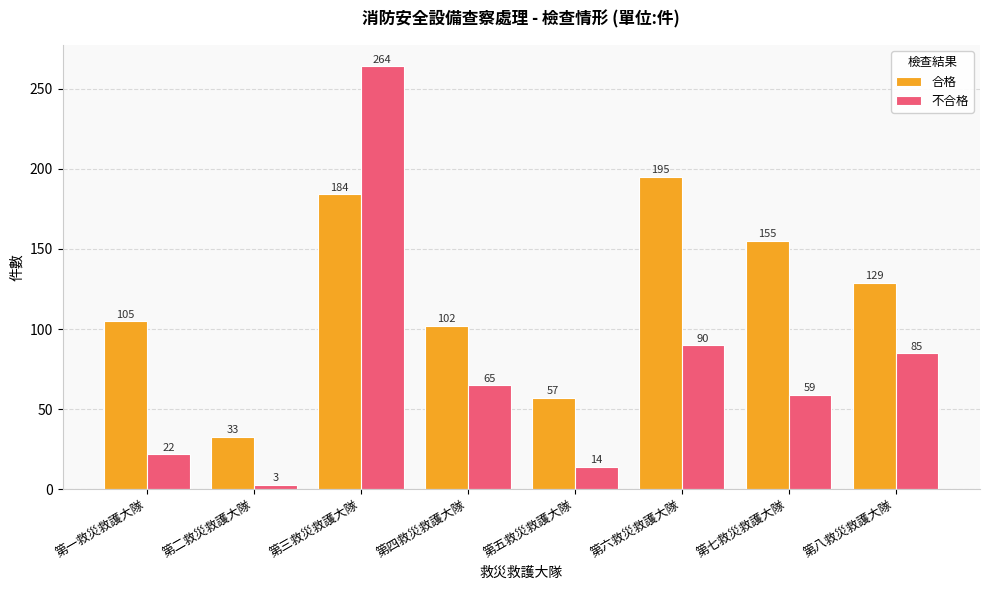

At which label is 合格 closest to 114?

第一救災救護大隊